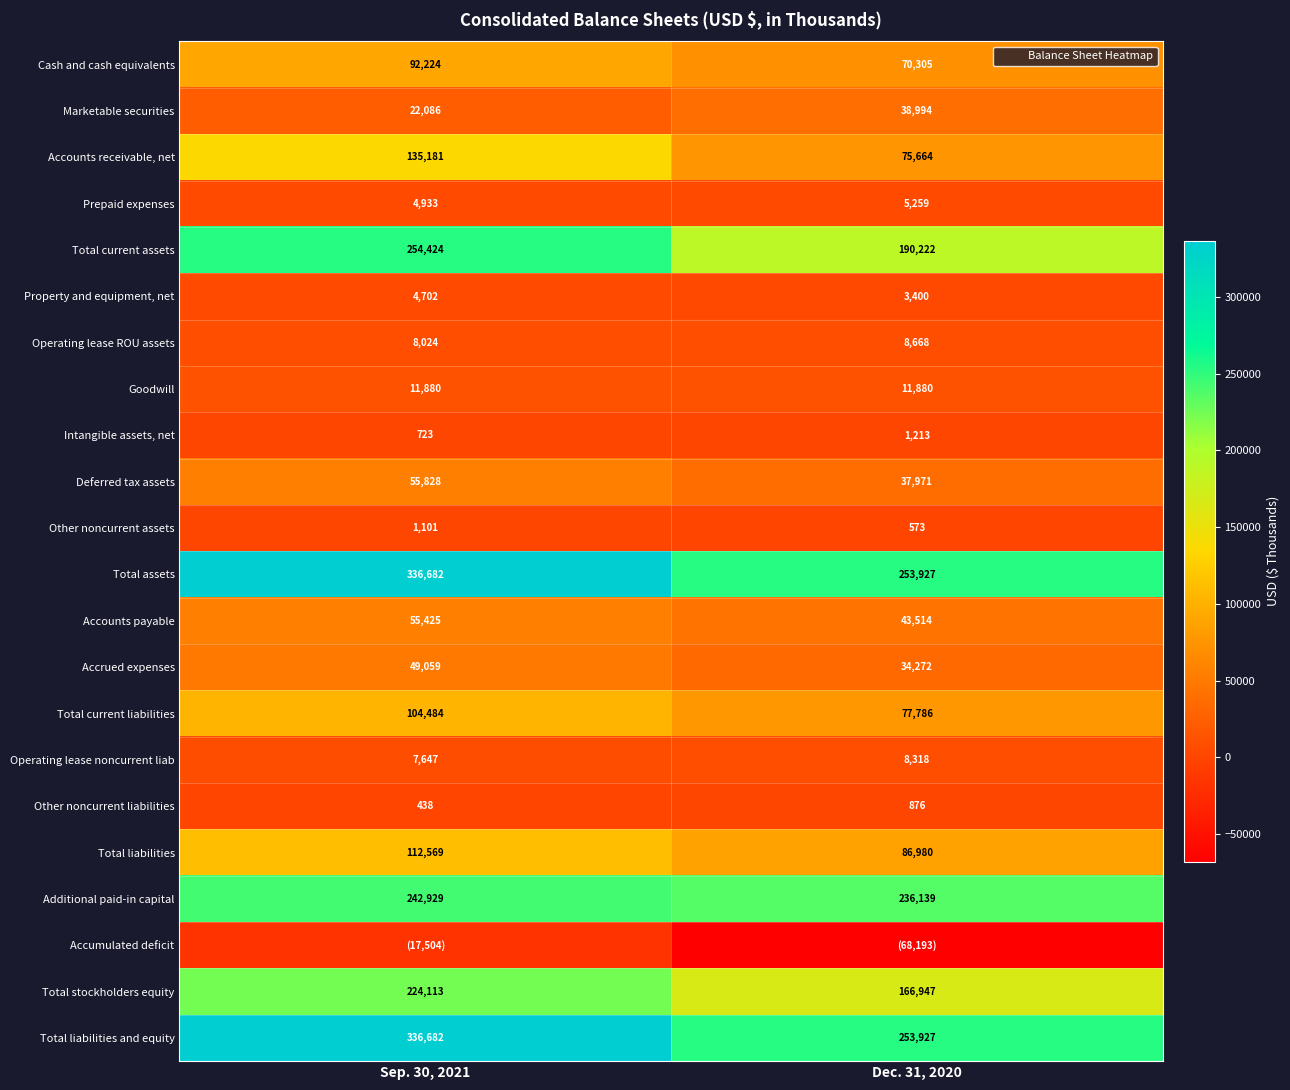

At which category is the sum across all series the highest?

Sep. 30, 2021